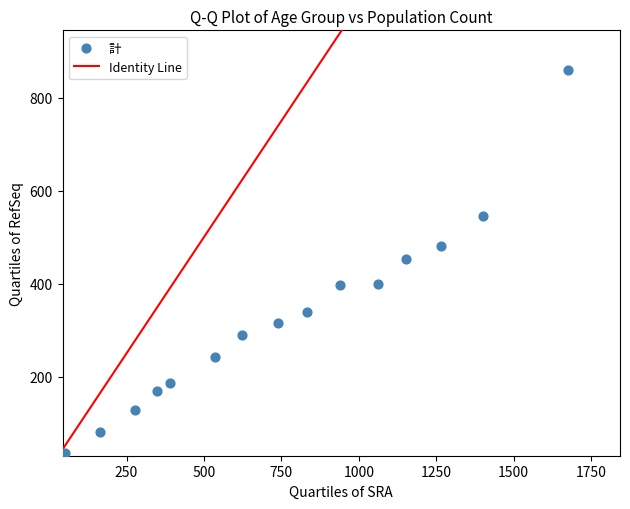

What is the range of X values (max minus min)?

1625